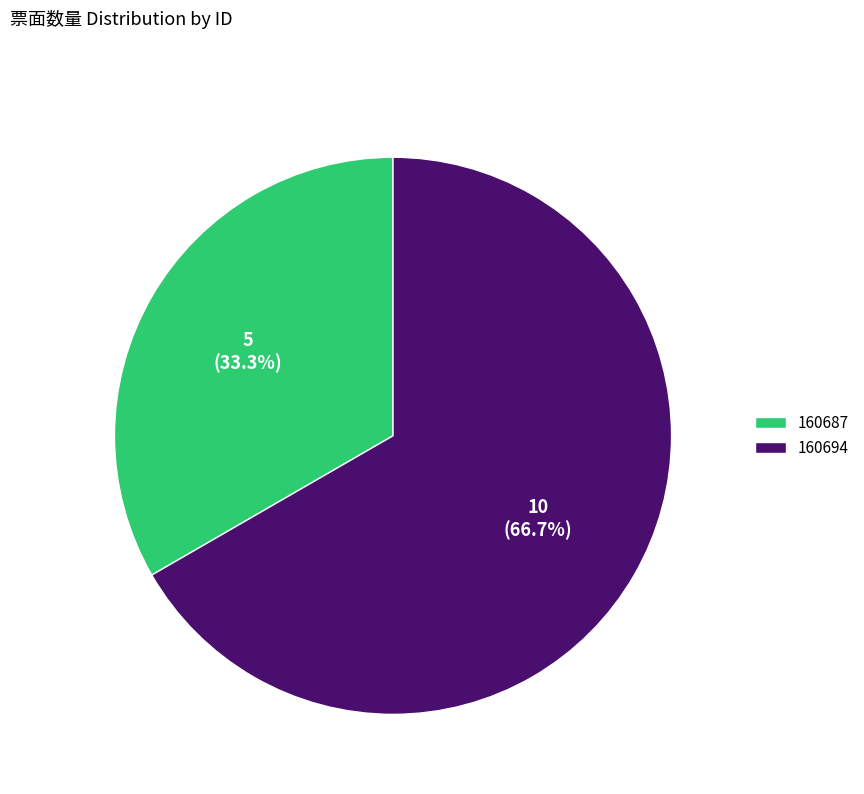

The 160694 slice represents 67% of the pie. True or false?

True